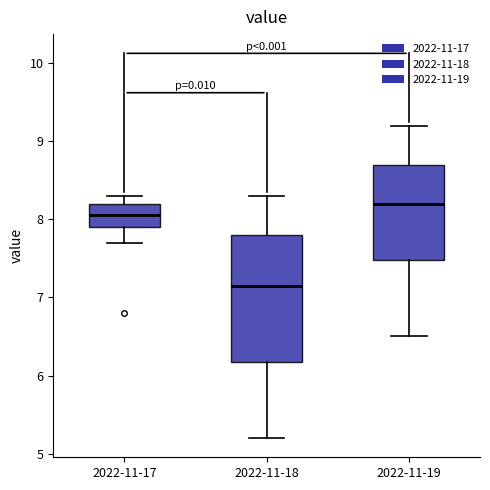

Reading left to right, read every box against the y-axis: the position of its median line, the range the box covers, and the ends of its whiskers. The values are not printed on the chart, so give them approximately, as read against the axis.

2022-11-17: median 8.1, box 7.9 to 8.2, whiskers 7.7 to 8.3
2022-11-18: median 7.2, box 6.2 to 7.8, whiskers 5.2 to 8.3
2022-11-19: median 8.2, box 7.5 to 8.7, whiskers 6.5 to 9.2